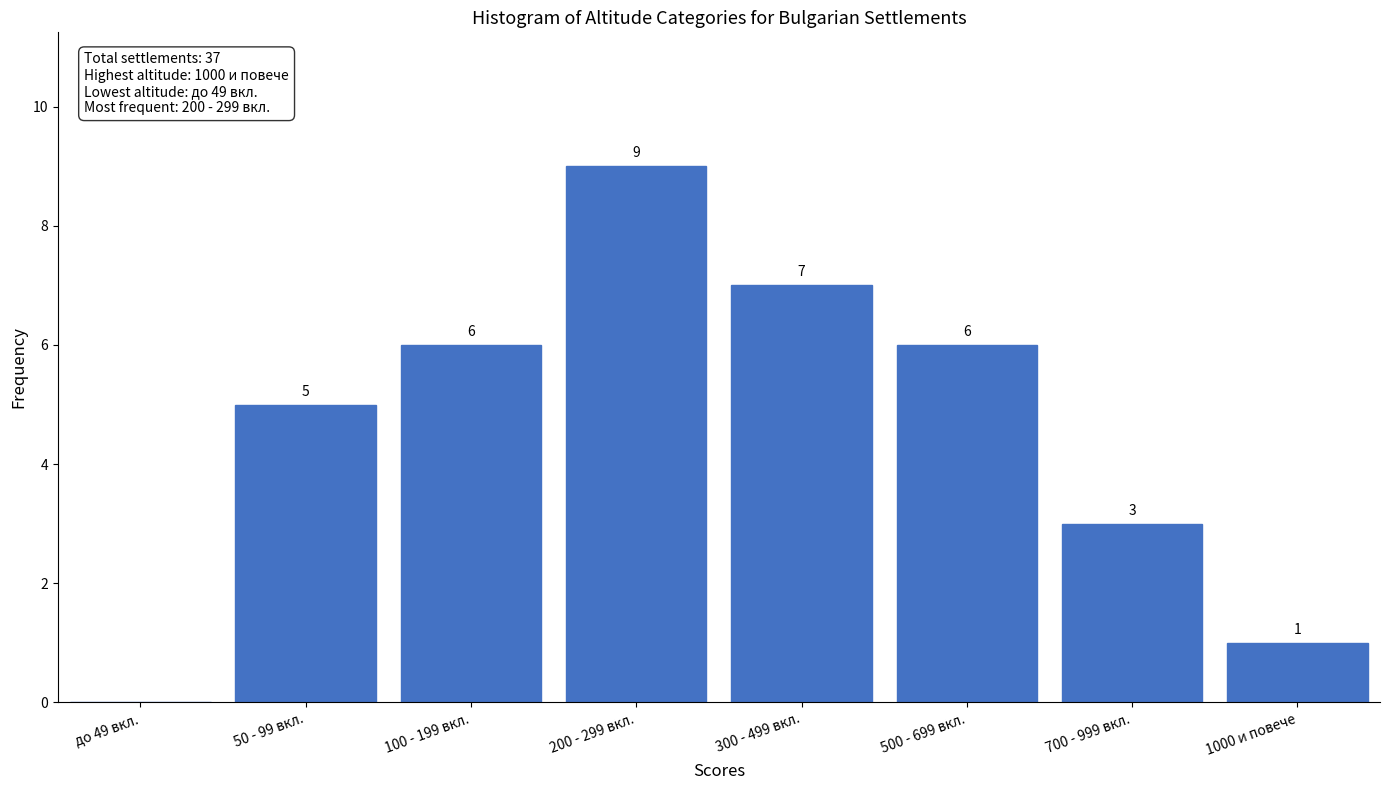

Reading left to right, extract all data points from this chart.

до 49 вкл.=0	50 - 99 вкл.=5	100 - 199 вкл.=6	200 - 299 вкл.=9	300 - 499 вкл.=7	500 - 699 вкл.=6	700 - 999 вкл.=3	1000 и повече=1